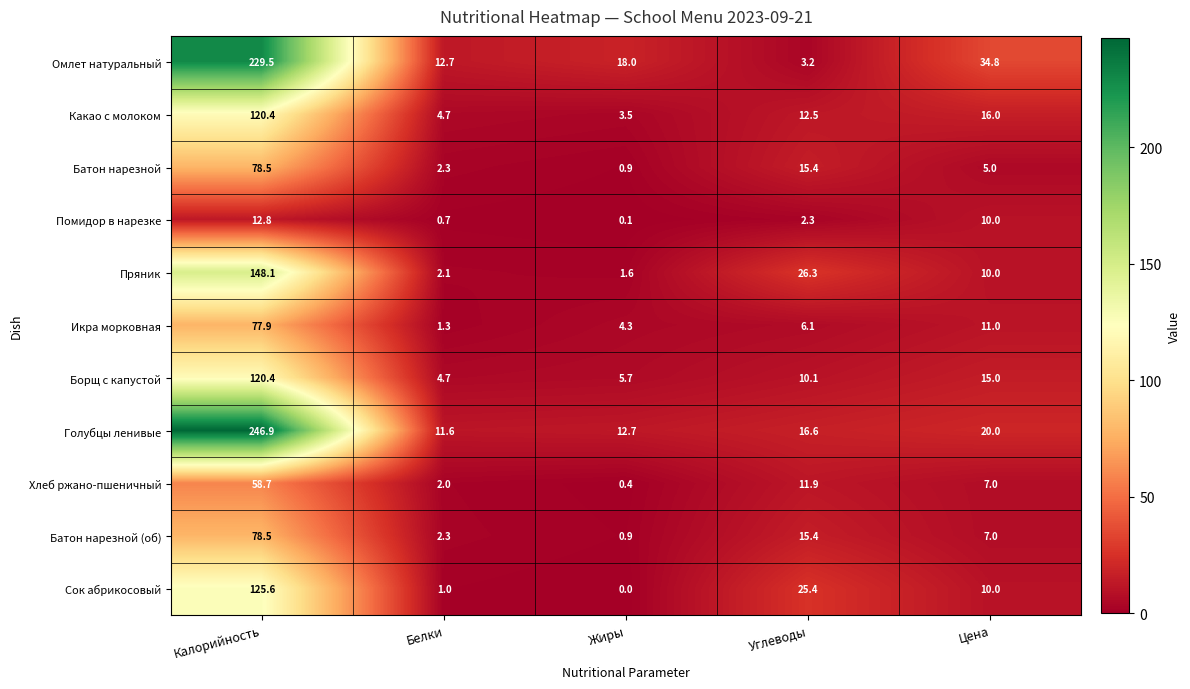

Between Жиры and Углеводы, which series saw the biggest shift?

Сок абрикосовый